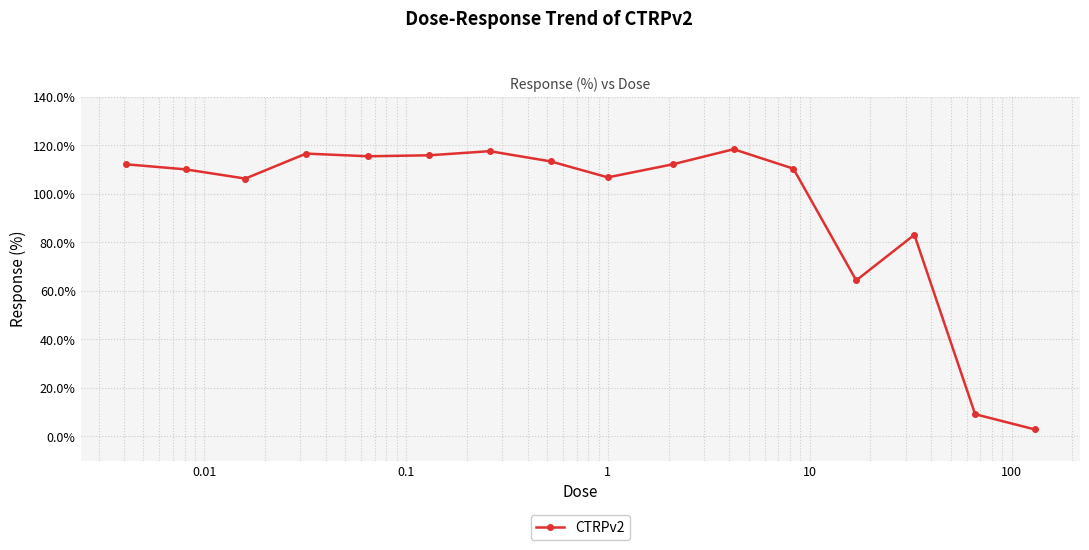

What is the maximum value shown in the chart?

118.4